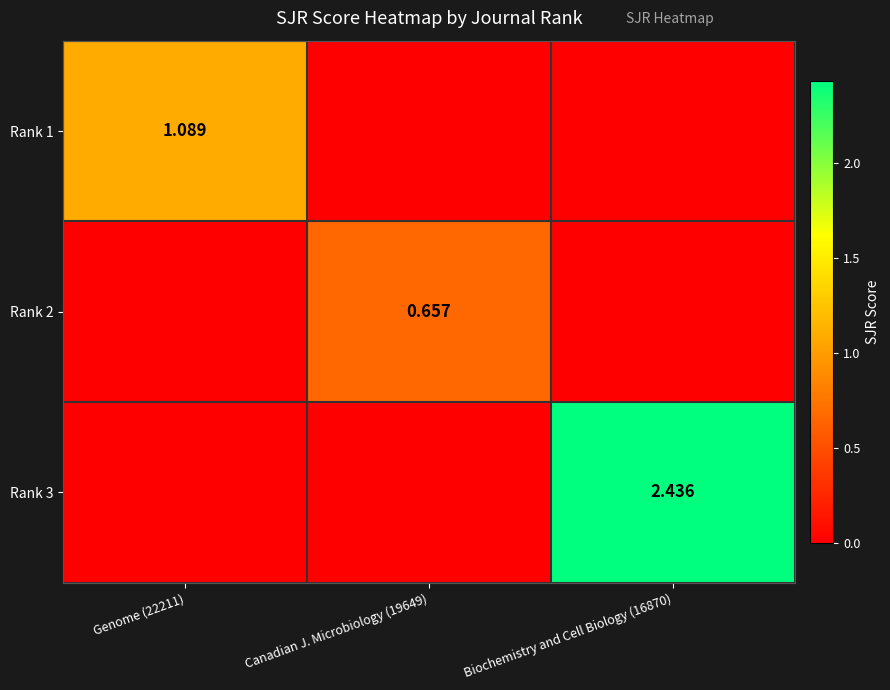

Which category has the lowest value in the Rank 1 series?

Canadian J. Microbiology (19649)